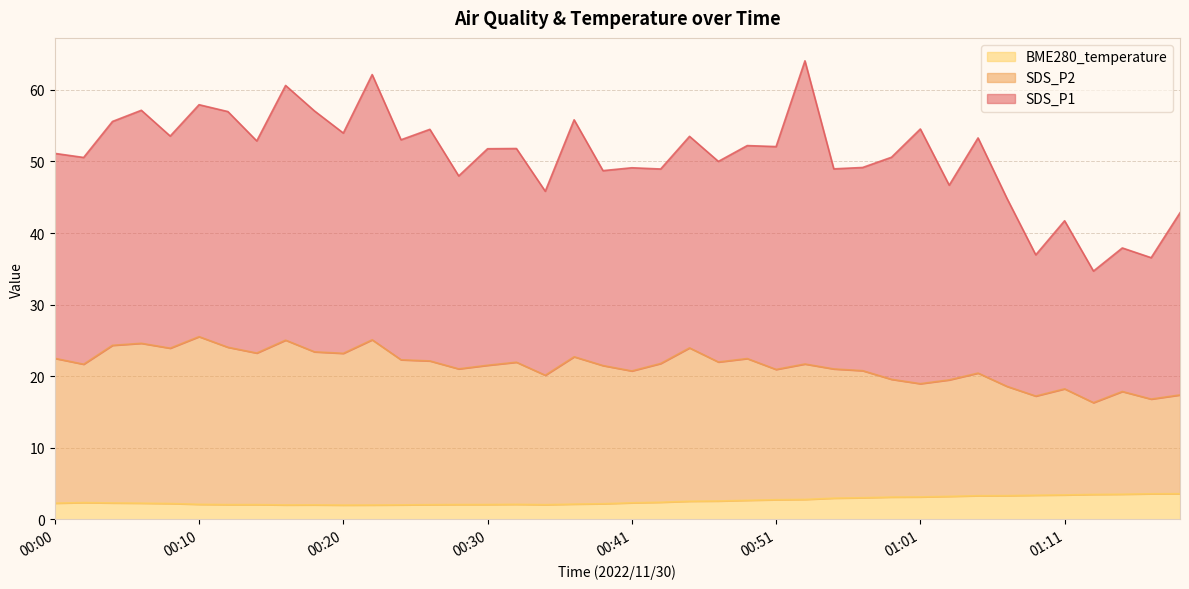

What are all the series names shown in the legend?

BME280_temperature, SDS_P2, SDS_P1